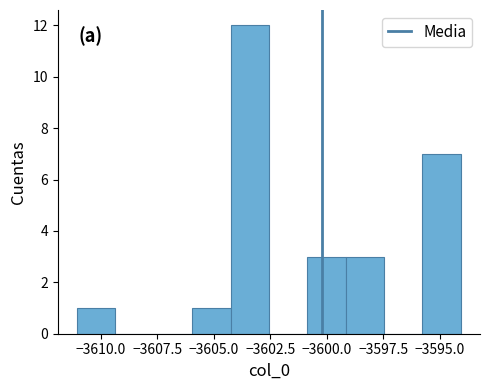

Around what value on the x-axis is the tallest bar? Give the approximate position of its centre, as read against the axis.

-3603.5